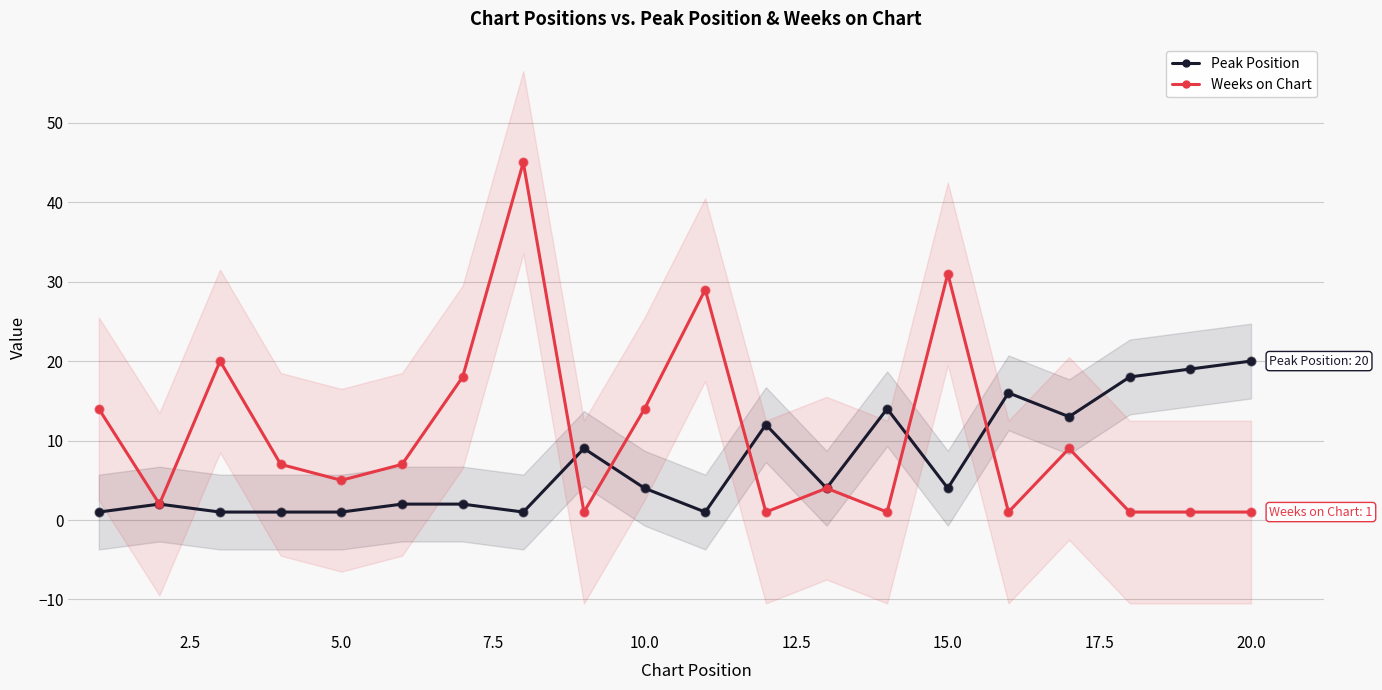

What are all the series names shown in the legend?

Peak Position, Weeks on Chart